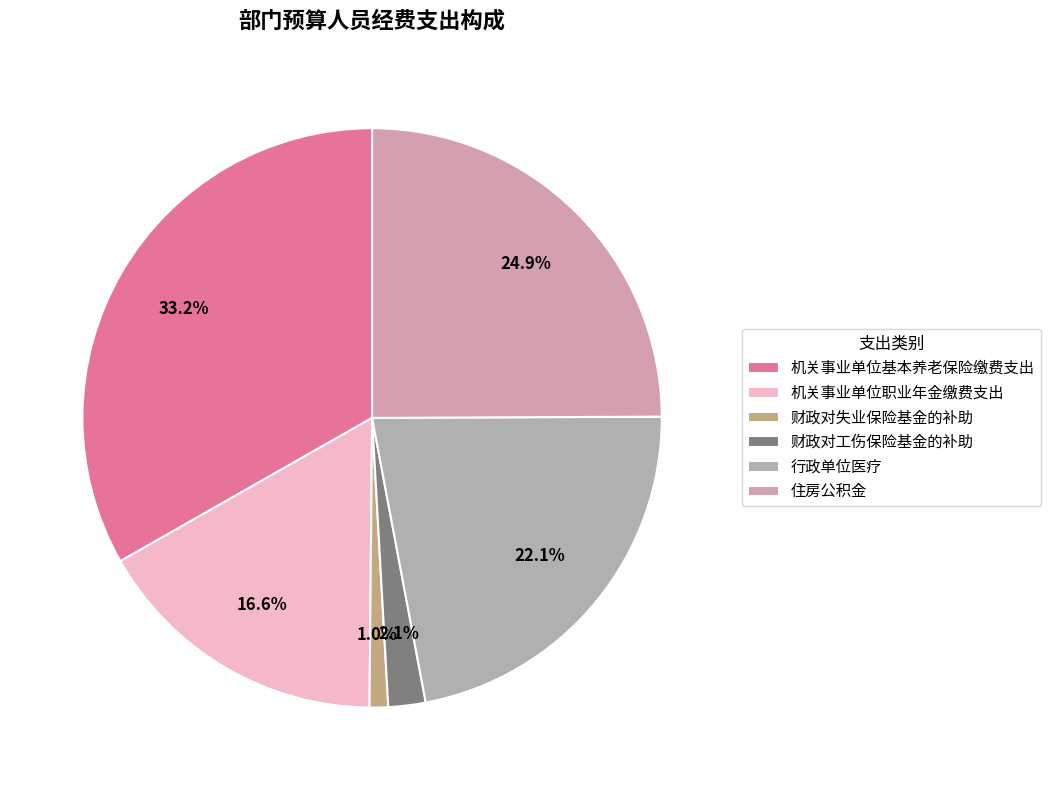

Rank the categories by value from highest to lowest.

机关事业单位基本养老保险缴费支出, 住房公积金, 行政单位医疗, 机关事业单位职业年金缴费支出, 财政对工伤保险基金的补助, 财政对失业保险基金的补助